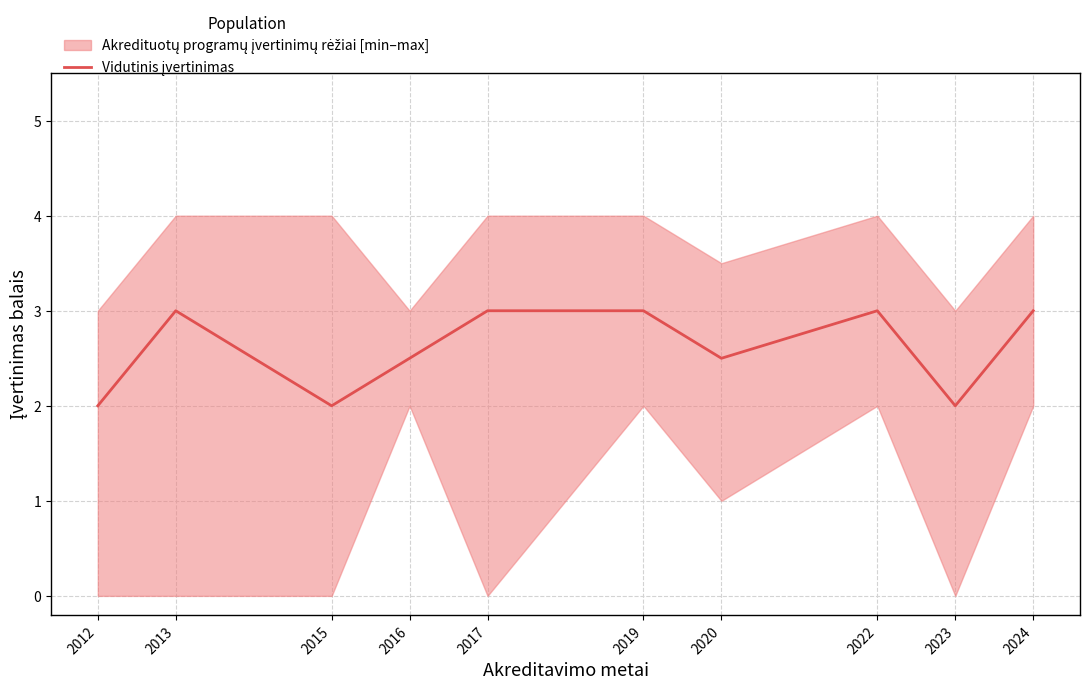

Where is the first local maximum?

2013